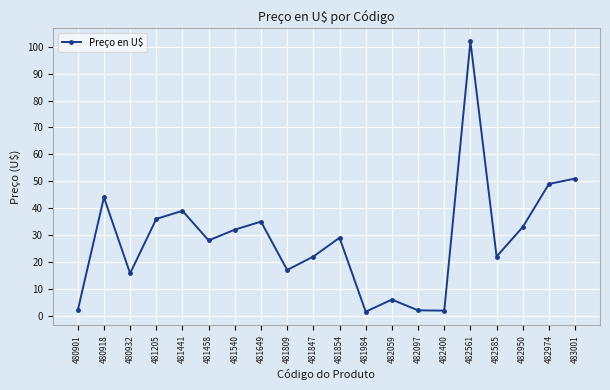

At which category does the data reach its first local valley?

480932